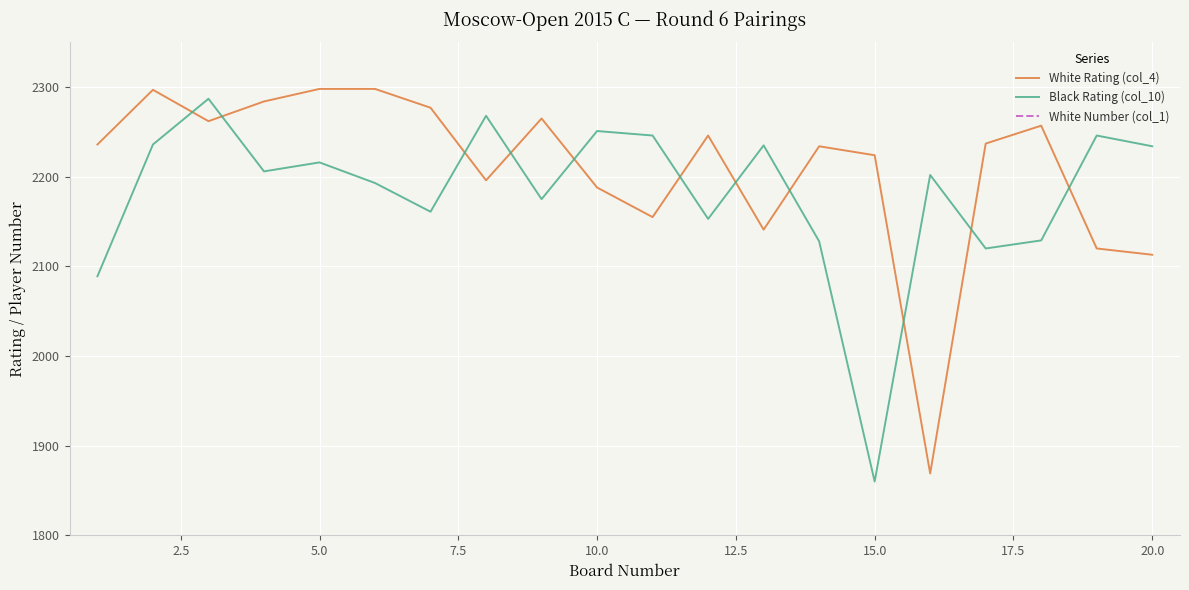

Which category has the lowest value in the Black Rating (col_10) series?

15.0